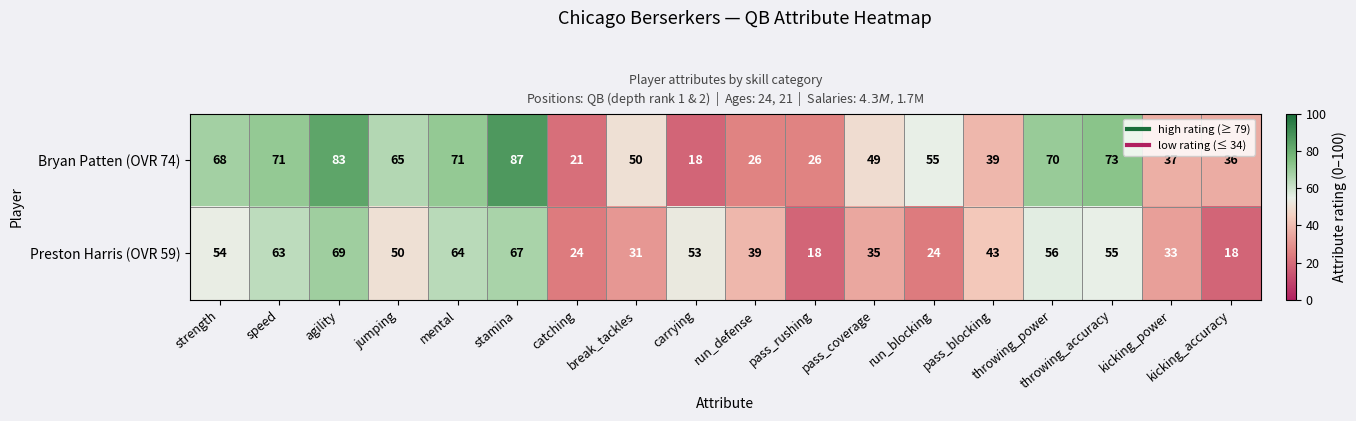

Which series changed the most between catching and throwing_accuracy?

Bryan Patten (OVR 74)